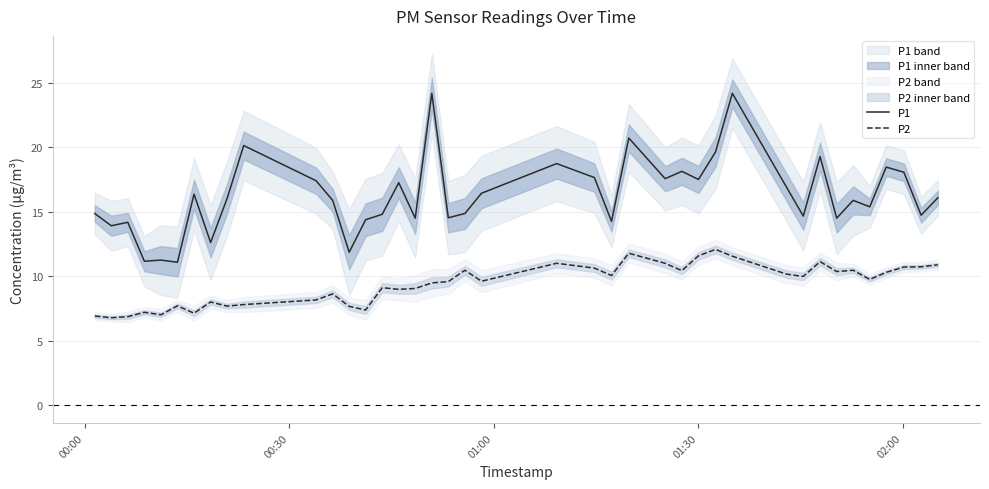

True or false: P2 and P1 intersect in this chart.

False